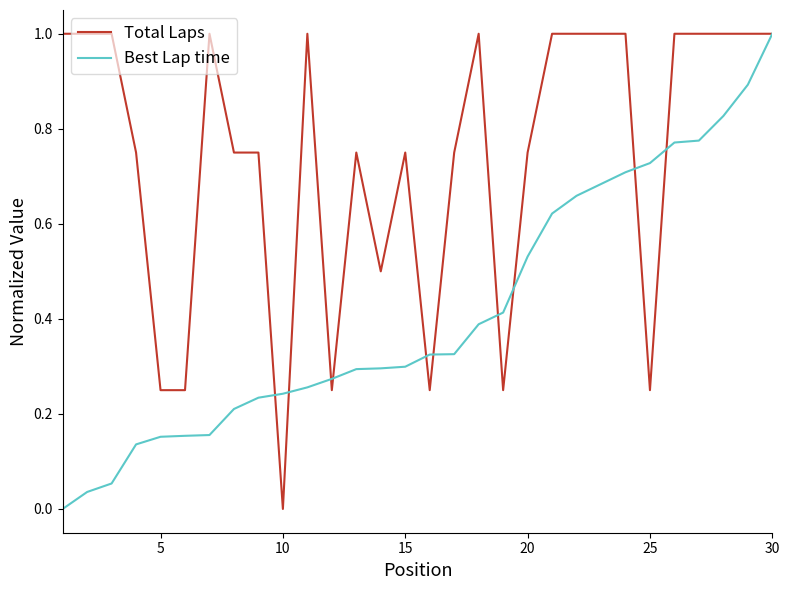

Which series has the largest total across all categories?

Total Laps